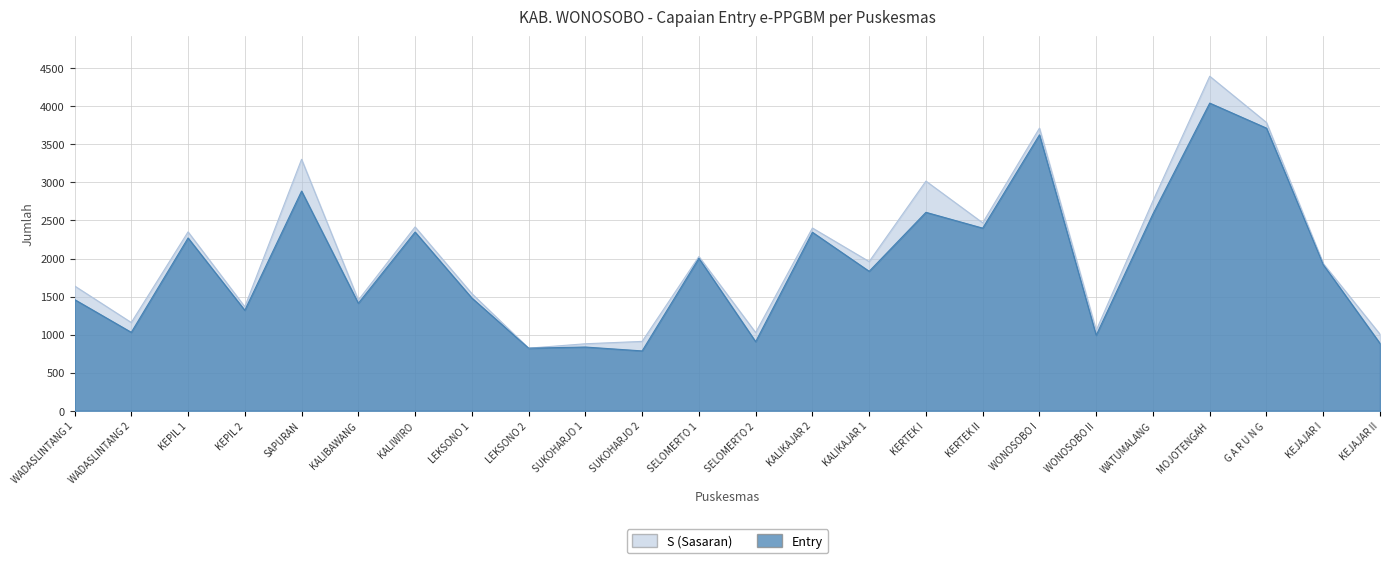

What is the total value across all series at MOJOTENGAH?

8437